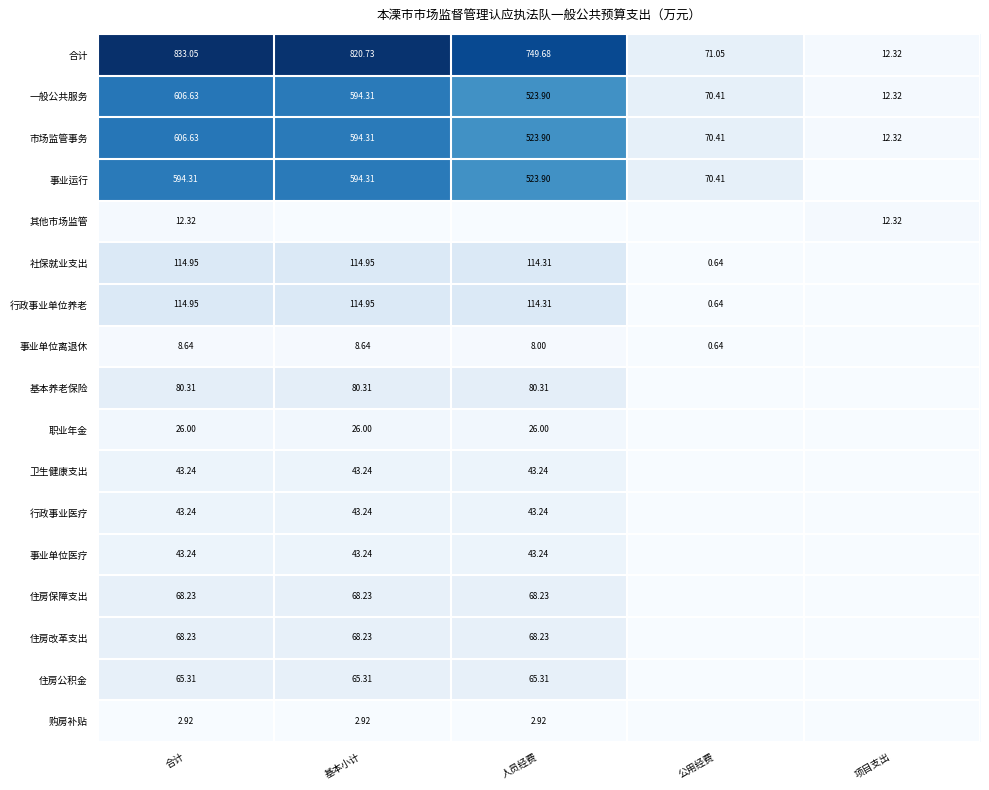

Is the value of 社保就业支出 at 基本小计 greater than the value of 行政事业医疗 at 人员经费?

Yes